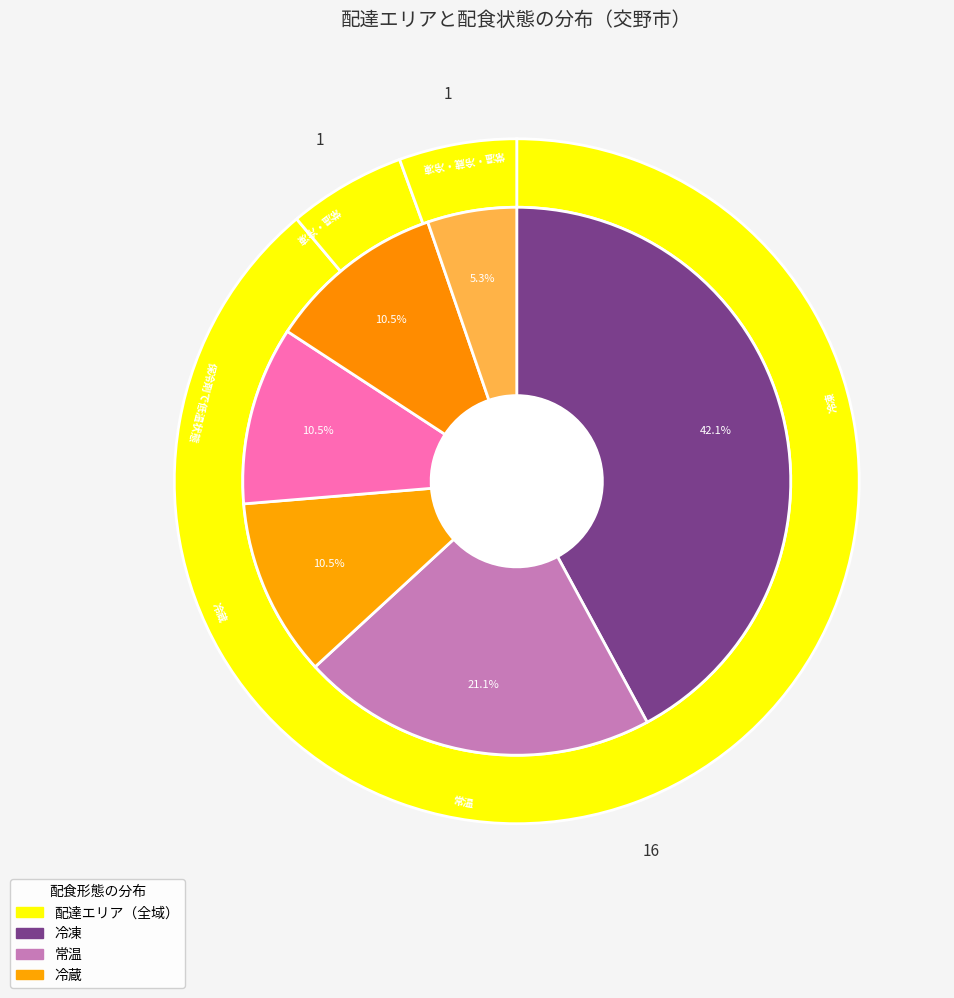

Which category has the biggest portion of the pie?

全域